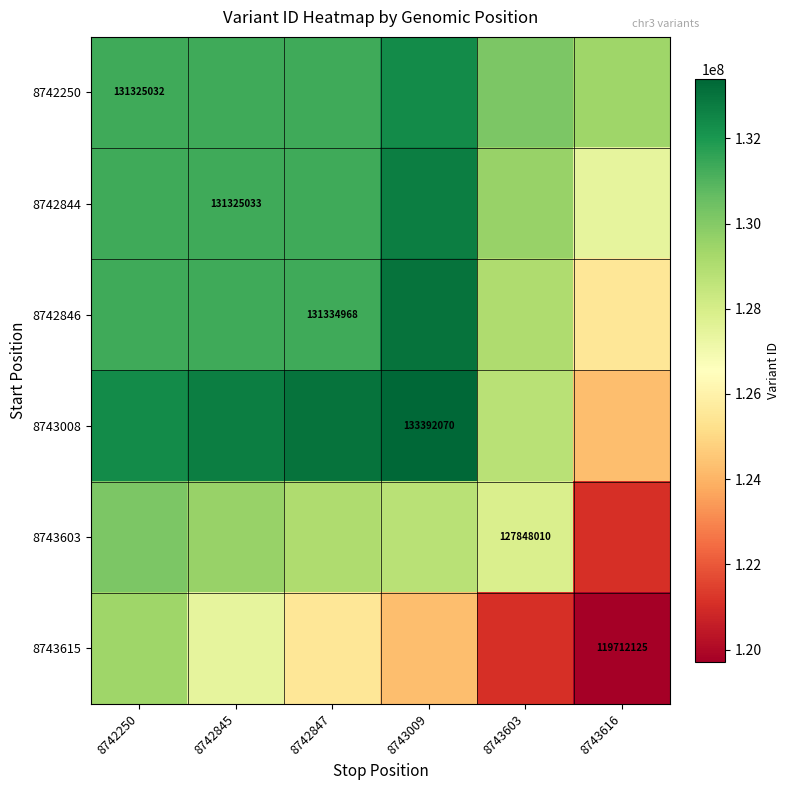

Which label corresponds to the largest value in the chart?

8743009